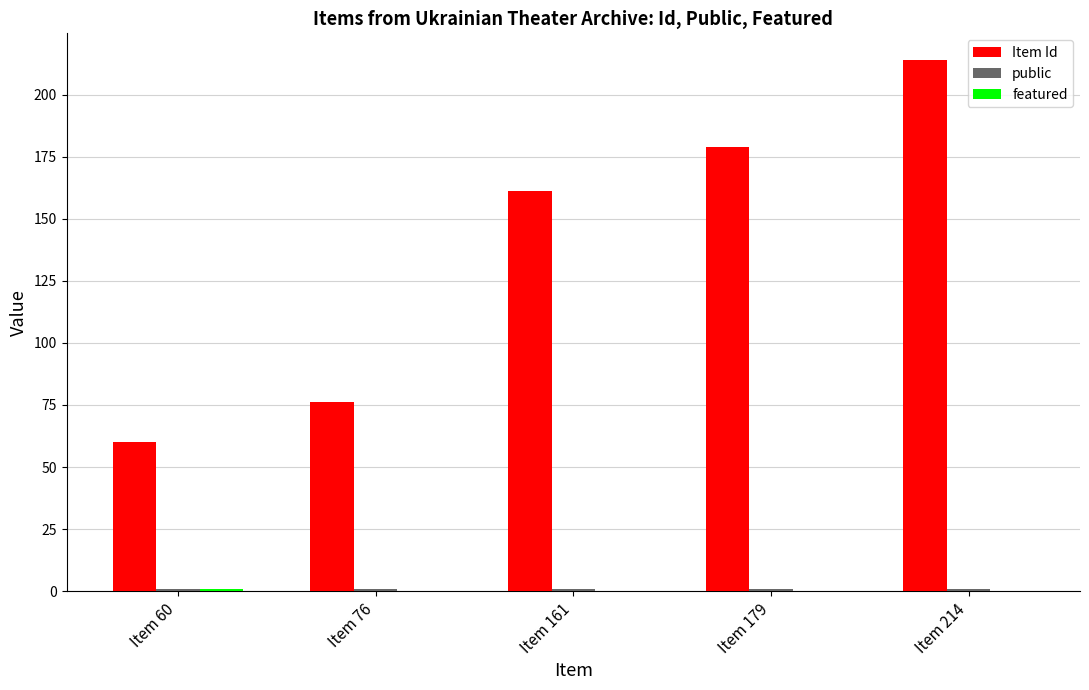

How many groups of bars are there?

5